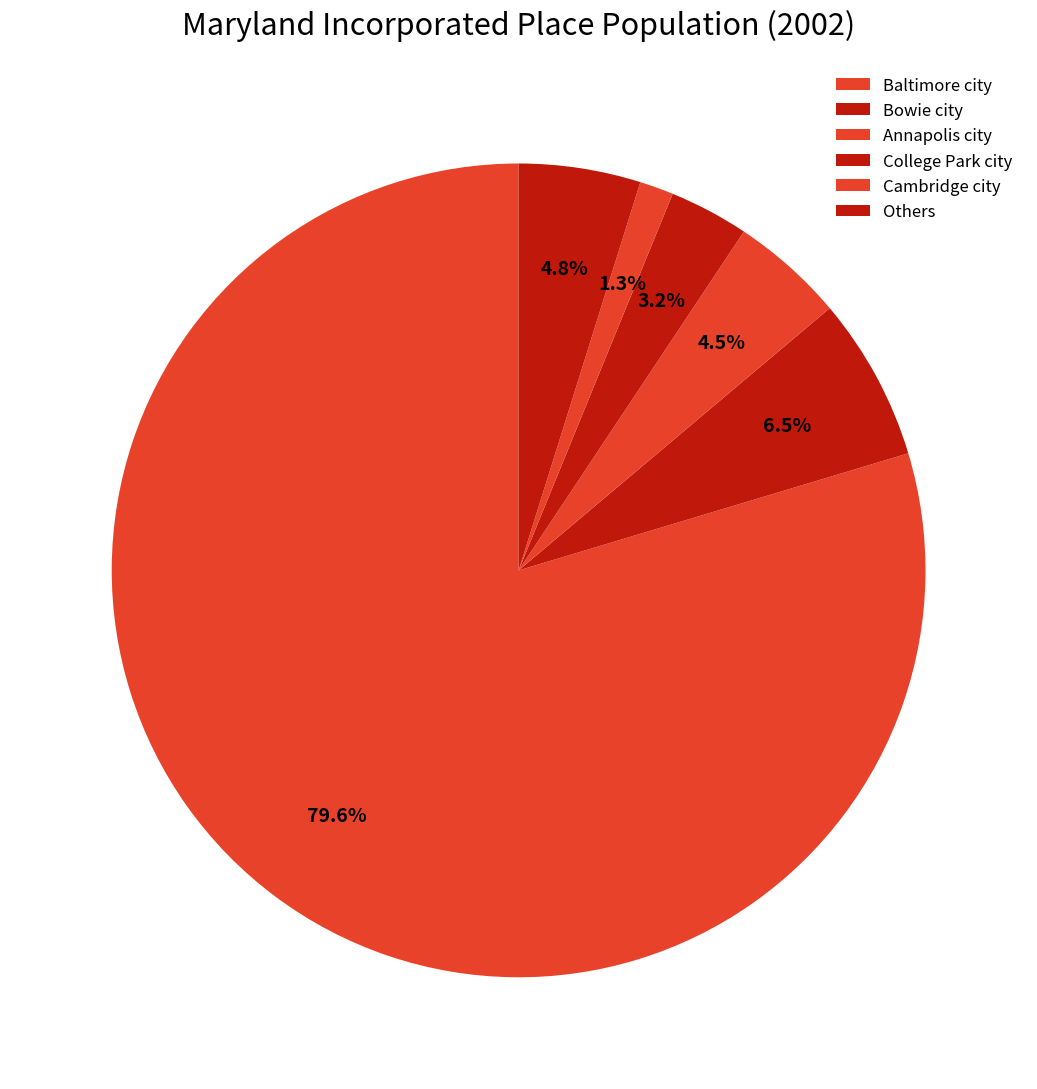

To the nearest percent, what is the difference between the largest and smallest slice percentages?

78%